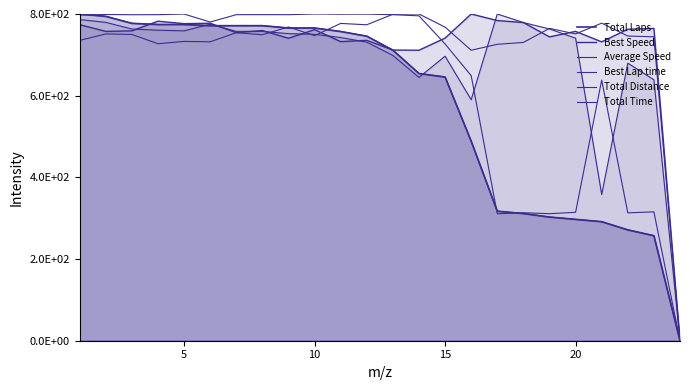

What is the highest value of the Best Lap time series?

800.0